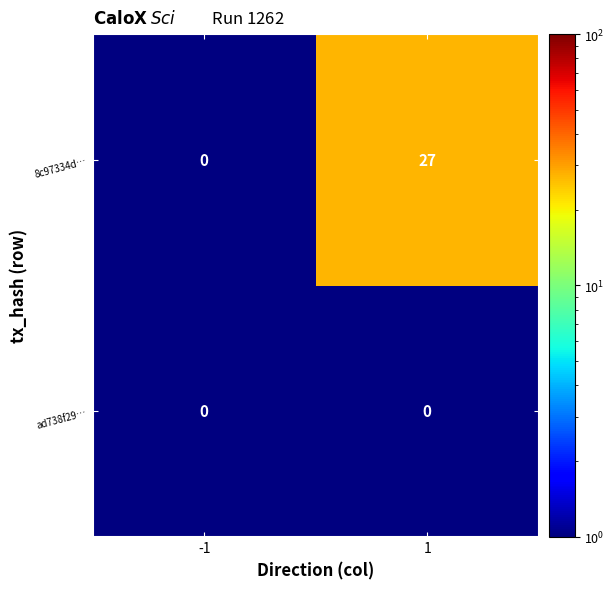

What is the greatest value displayed?

27